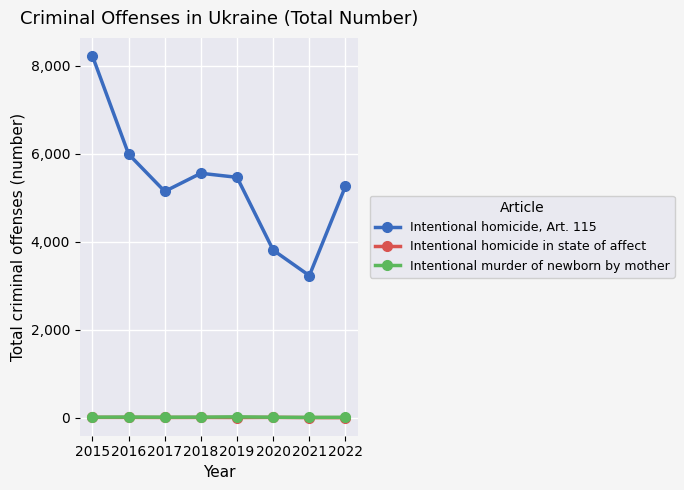

True or false: Intentional homicide, Art. 115 and Intentional murder of newborn by mother cross at least once.

False